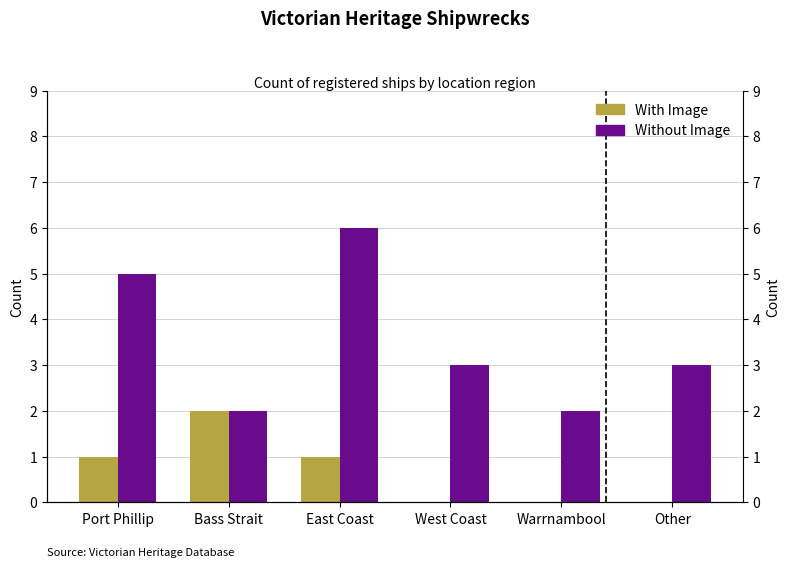

What are all the series names shown in the legend?

With Image, Without Image